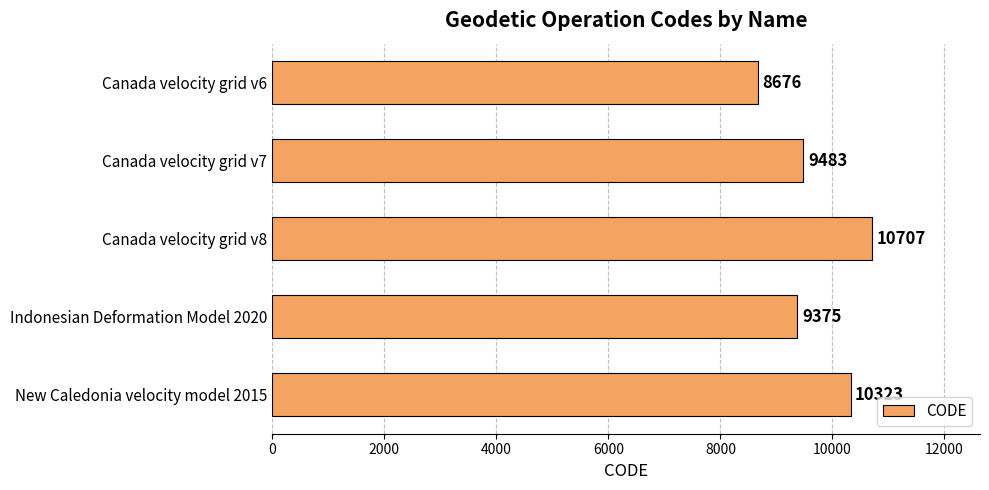

What is the change in value from Canada velocity grid v6 to Canada velocity grid v8?

+2031